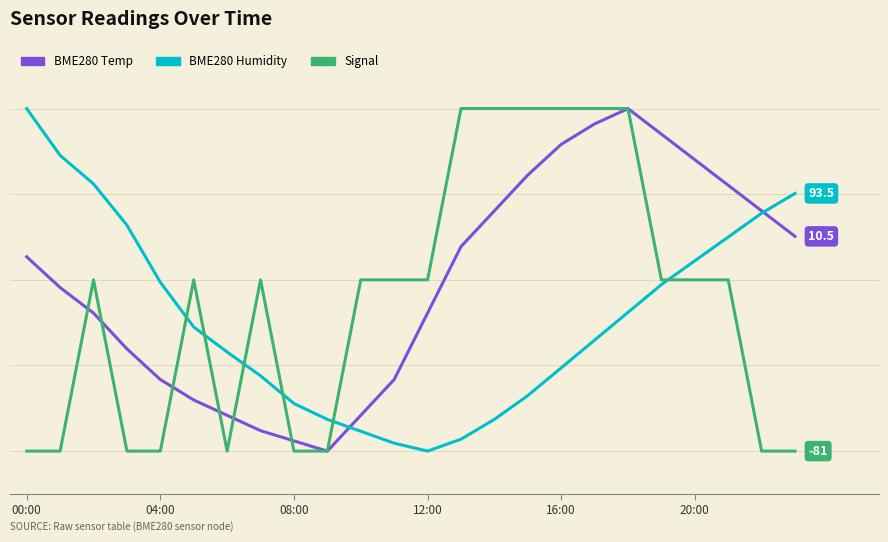

At which category is the sum across all series the highest?

18